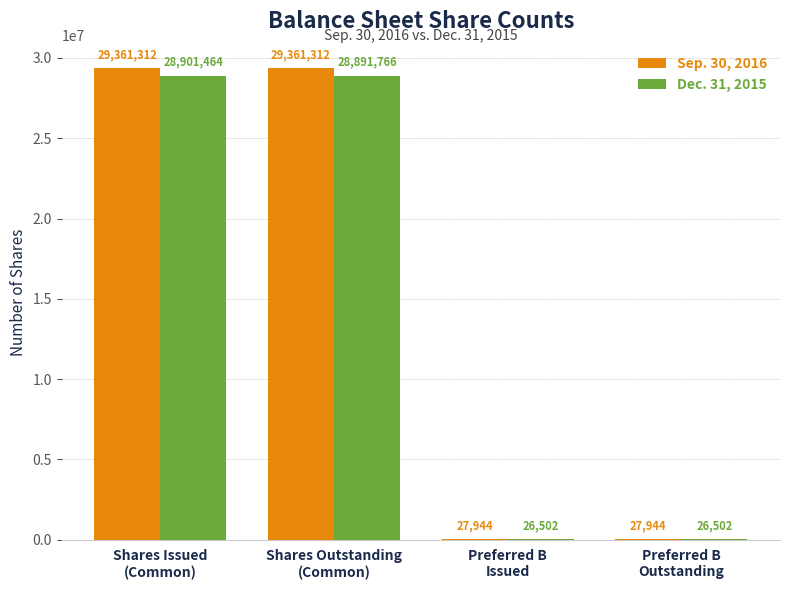

Read the Sep. 30, 2016 value at Shares Issued
(Common).

29361312